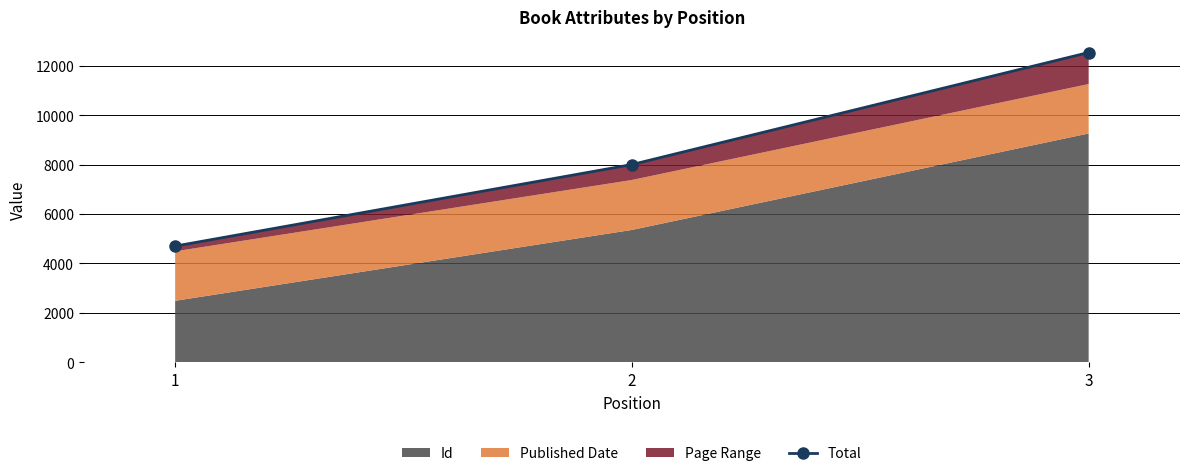

Rank the categories by value from highest to lowest.

3, 2, 1